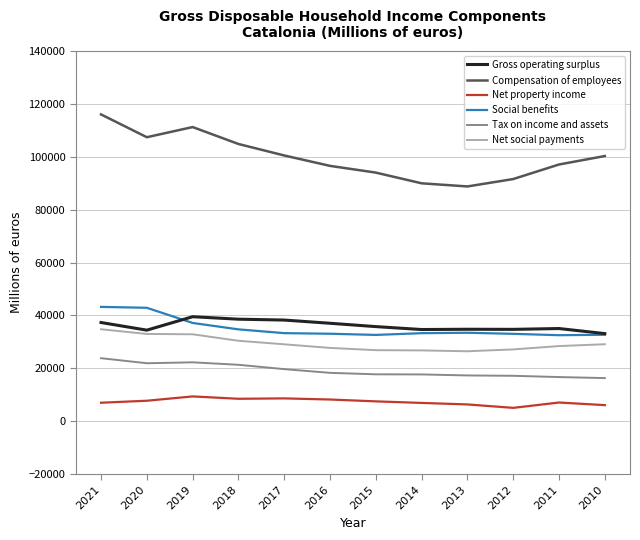

True or false: Social benefits and Net social payments cross at least once.

False